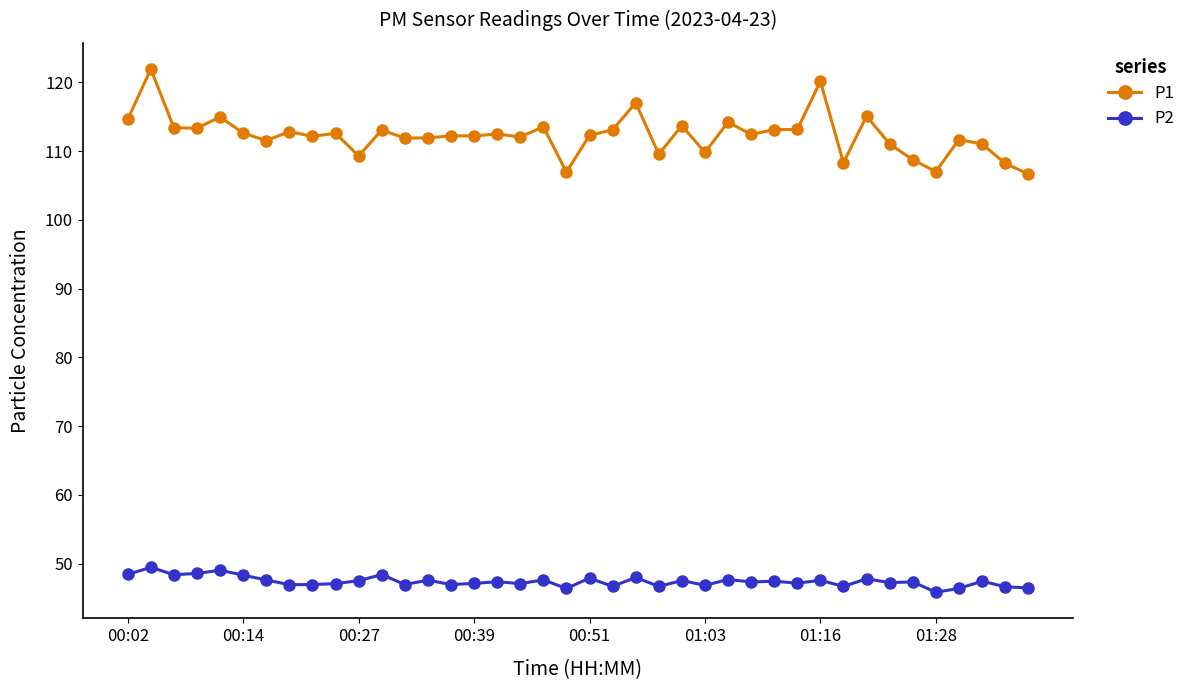

At how many categories does at least one series exceed 56?

40